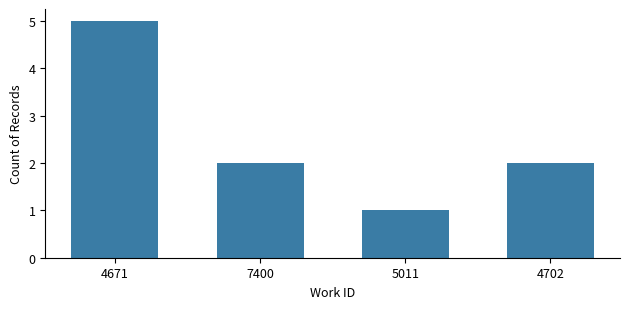

What is the change in value from 5011 to 4702?

+1